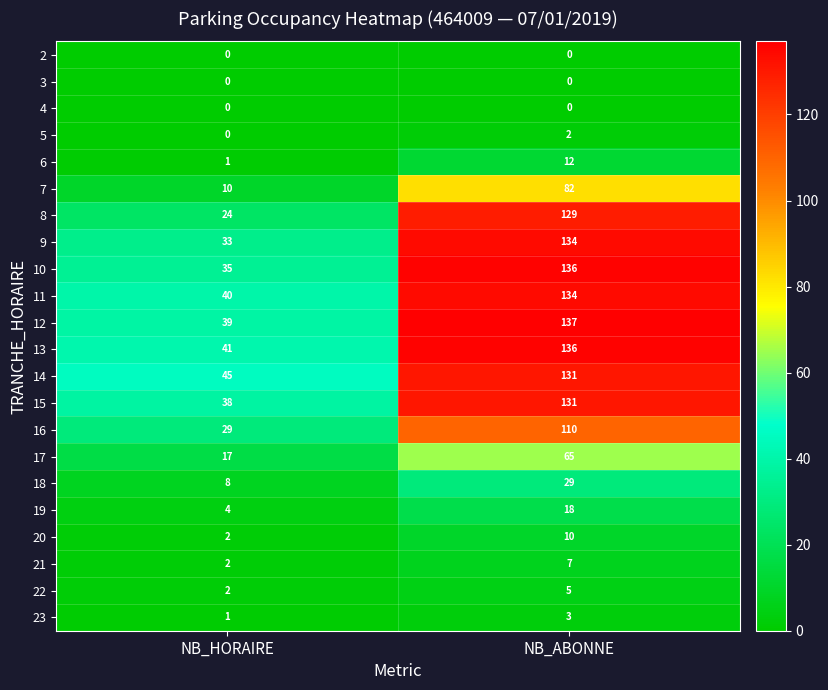

Is it true that 17 equals 17 at NB_HORAIRE?

True